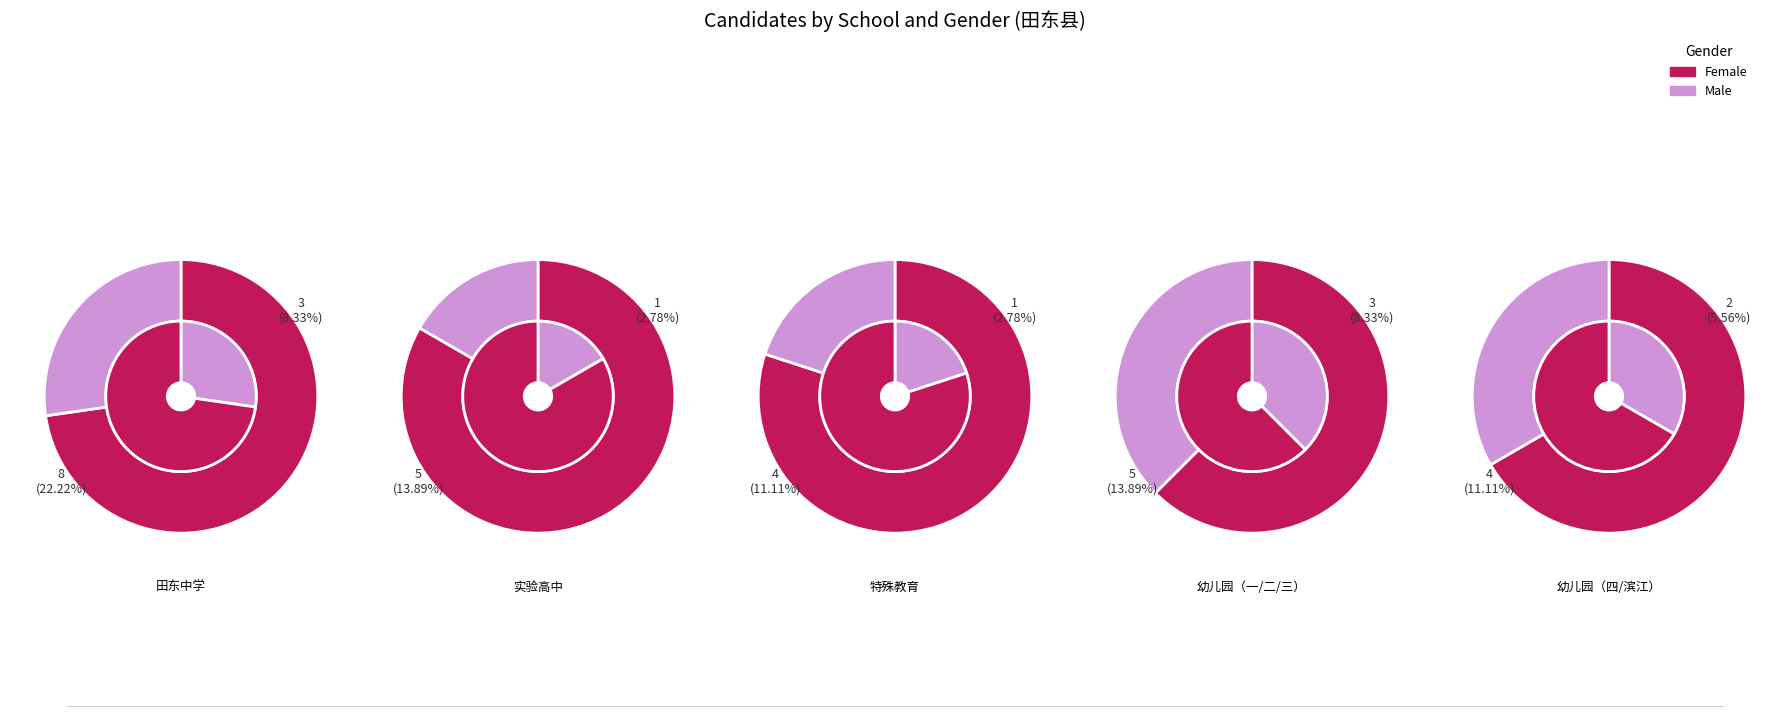

How many slices are in this pie chart?

10